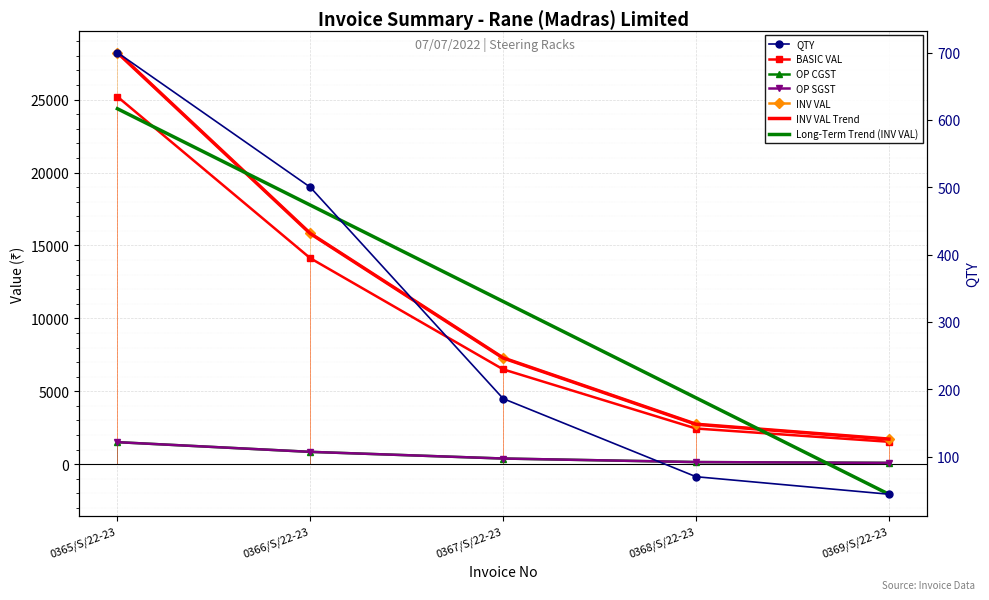

Reading left to right, transcribe all the data shown in this chart.

QTY: 700.0	500.0	186.0	70.0	44.0
BASIC VAL: 25200.0	14125.0	6504.4	2447.9	1538.7
OP CGST: 1512.0	847.5	390.3	146.9	92.3
OP SGST: 1512.0	847.5	390.3	146.9	92.3
INV VAL: 28224.0	15820.0	7285.0	2741.6	1723.3